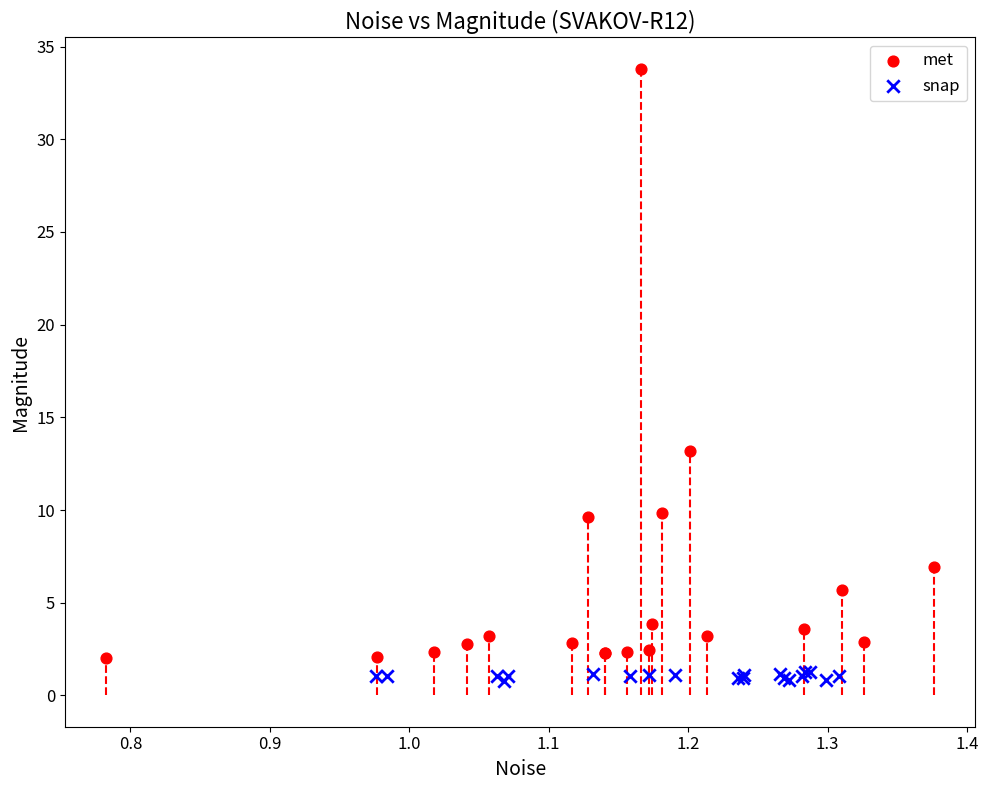

Which series reaches the maximum Y coordinate?

met